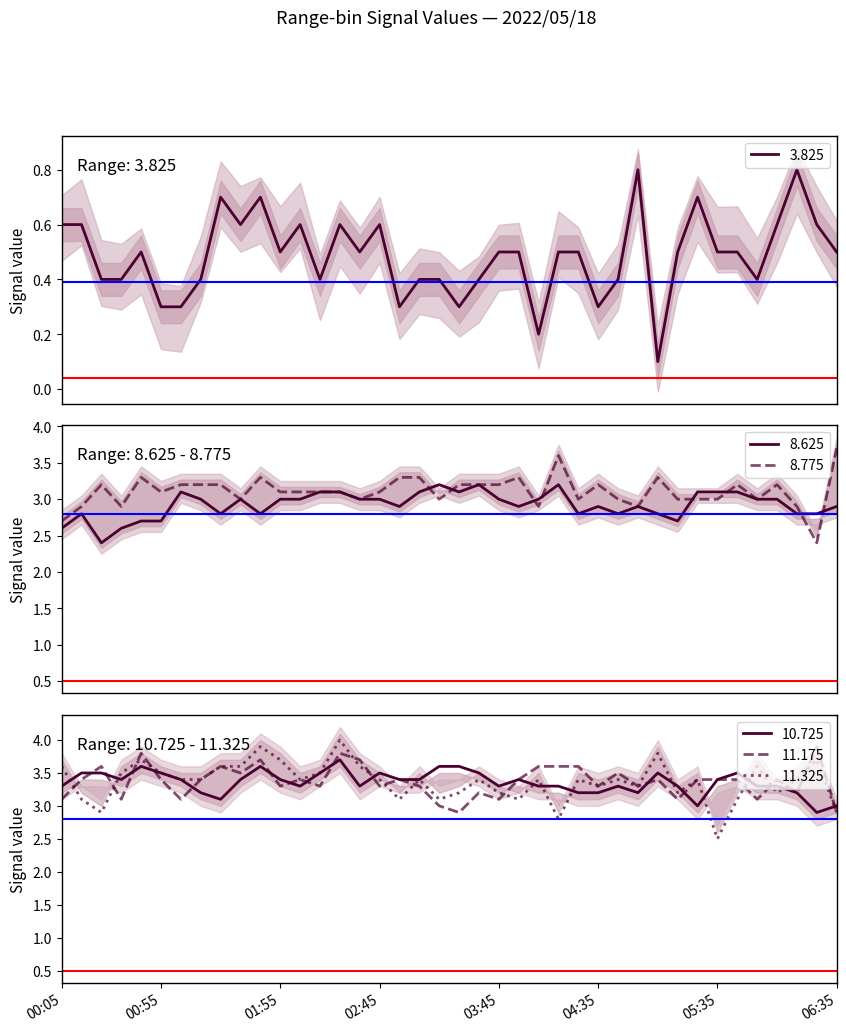

What are all the series names shown in the legend?

3.825, 8.625, 8.775, 11.325, 10.725, 11.175